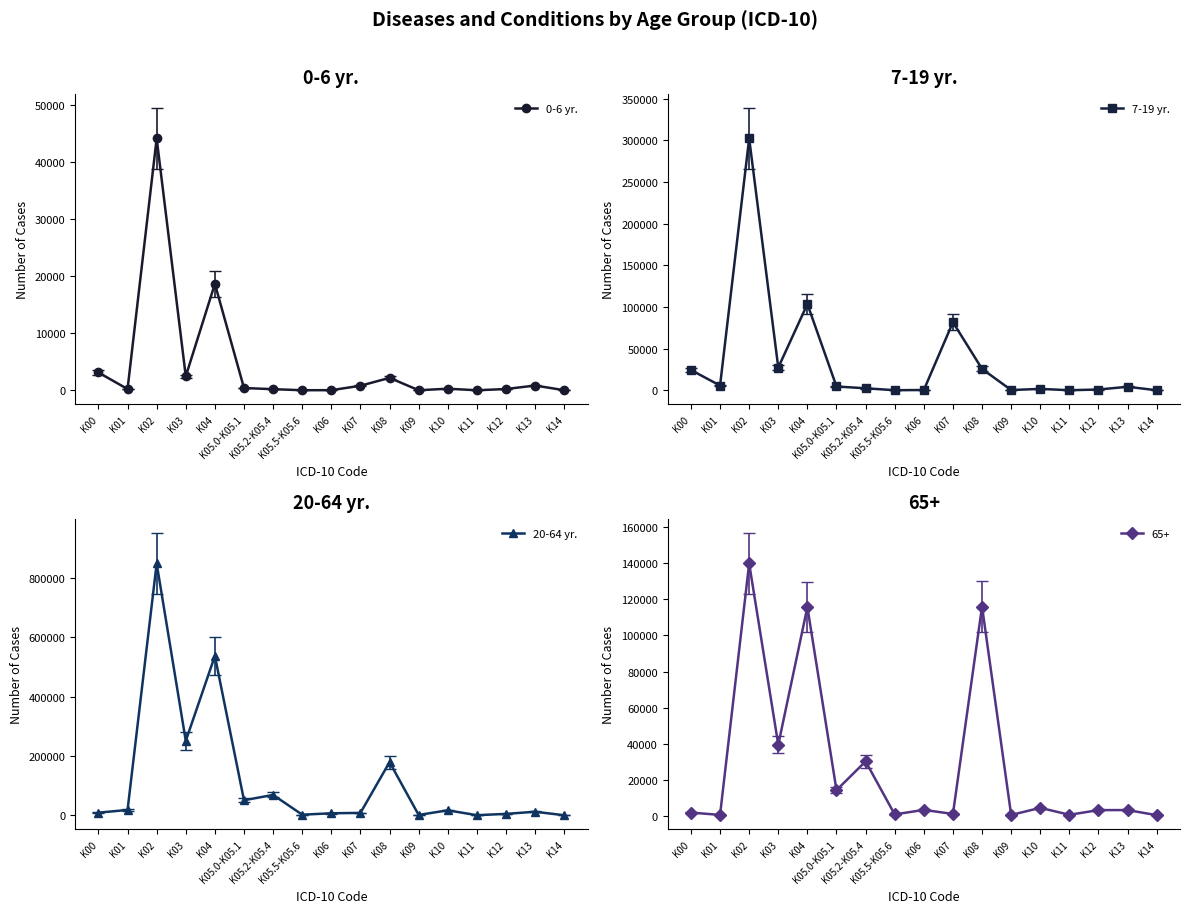

True or false: 7-19 yr. and 0-6 yr. cross at least once.

False